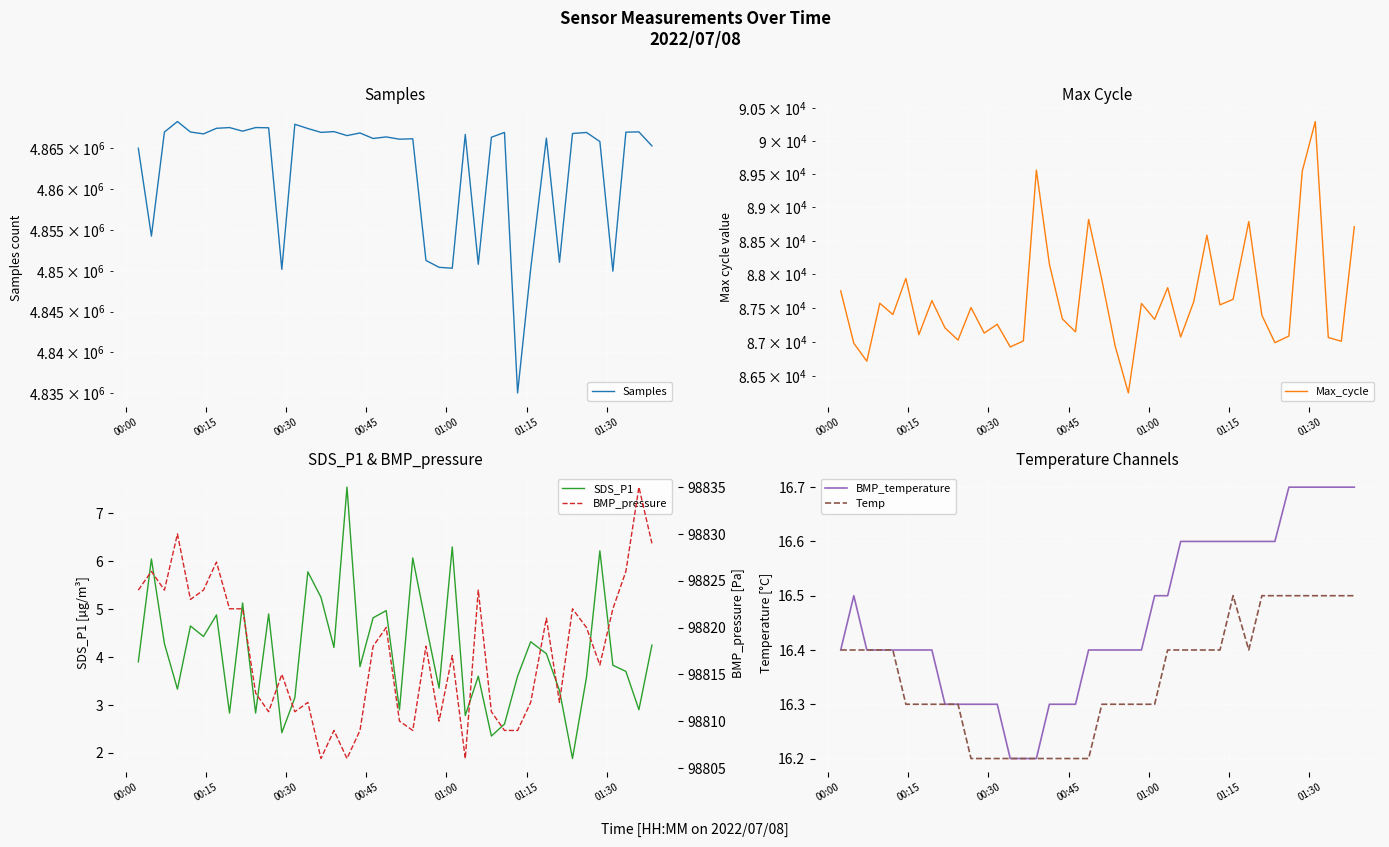

Rank the series by their maximum value, from highest to lowest.

Samples, BMP_pressure, Max_cycle, BMP_temperature, Temp, SDS_P1